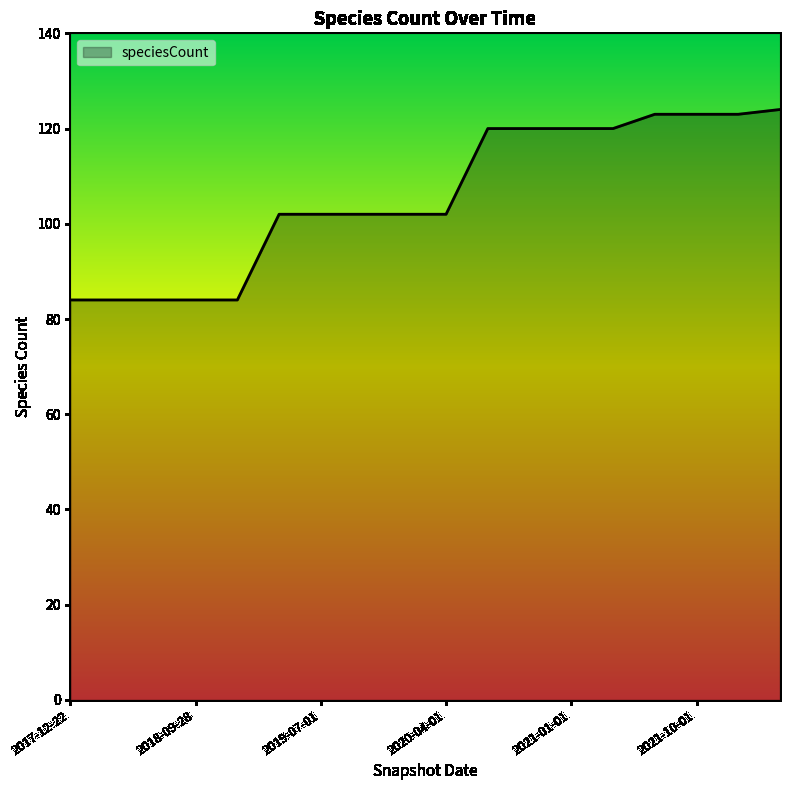

What is the minimum value shown in the chart?

84